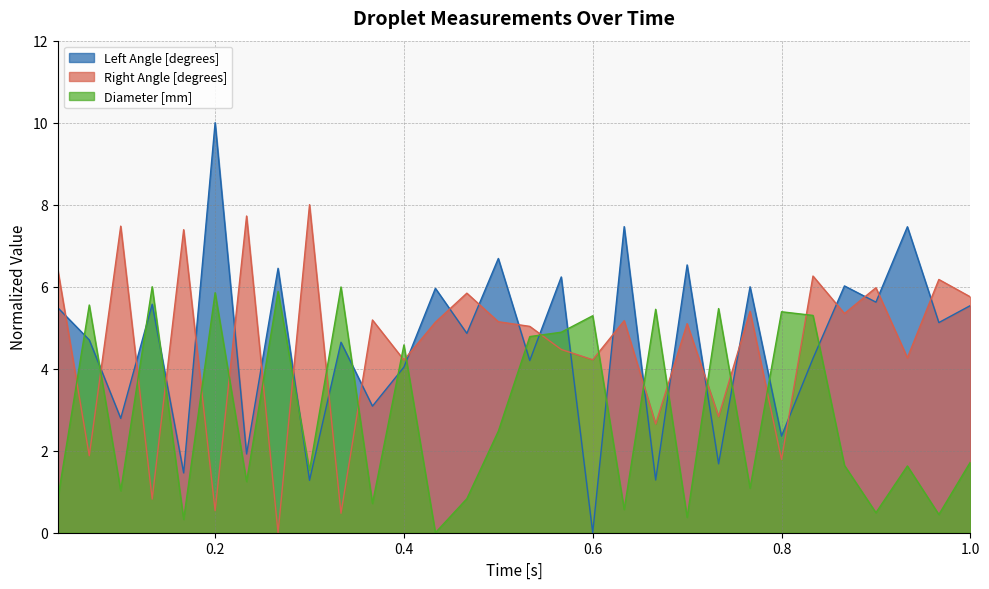

List the series in order of their peak value, lowest first.

Diameter [mm], Right Angle [degrees], Left Angle [degrees]